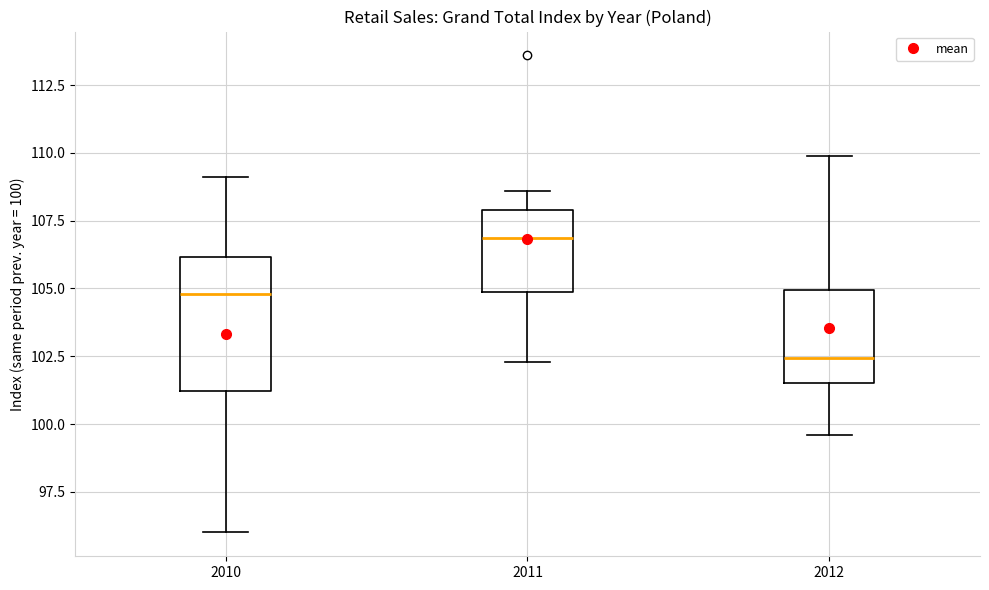

Reading left to right, transcribe this box plot: for each box, give where its median line is, the range the box spans, and where its two whiskers end, as read against the y-axis. The values are not printed on the chart, so give them approximately, as read against the axis.

2010: median 105.0, box 101.0 to 106.0, whiskers 96.0 to 109.0
2011: median 107.0, box 105.0 to 108.0, whiskers 102.5 to 108.5
2012: median 102.5, box 101.5 to 105.0, whiskers 99.5 to 110.0